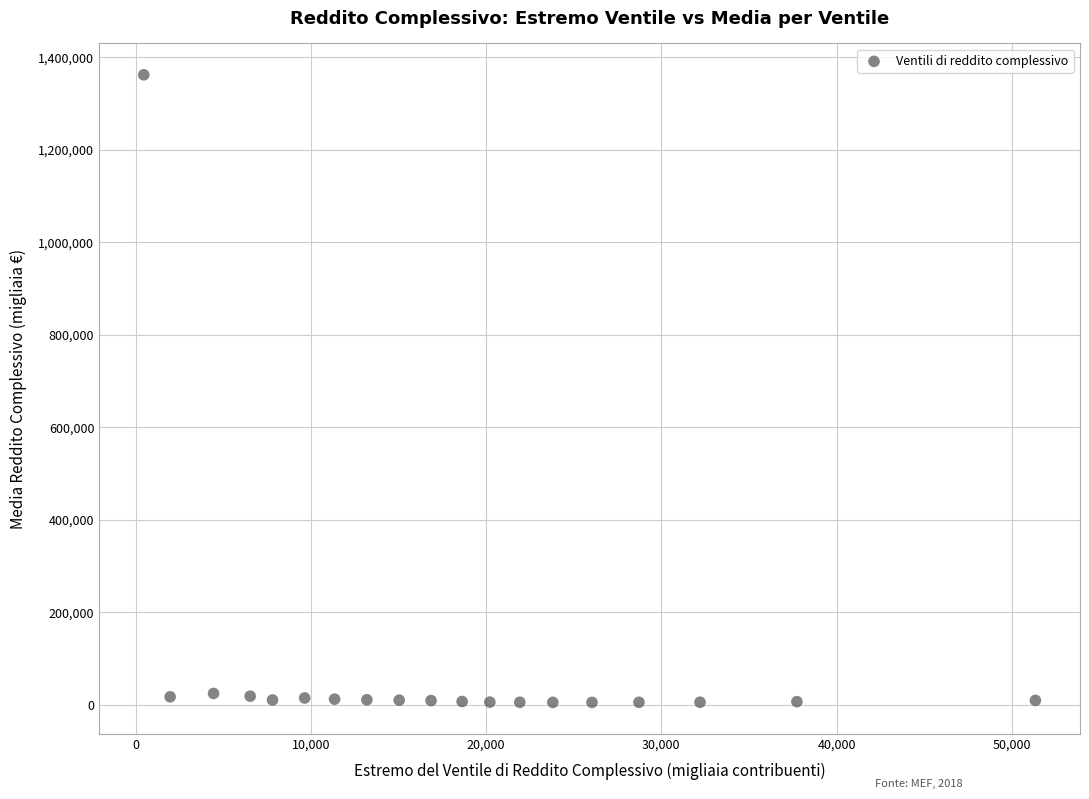

What is the range of X values (max minus min)?

50903